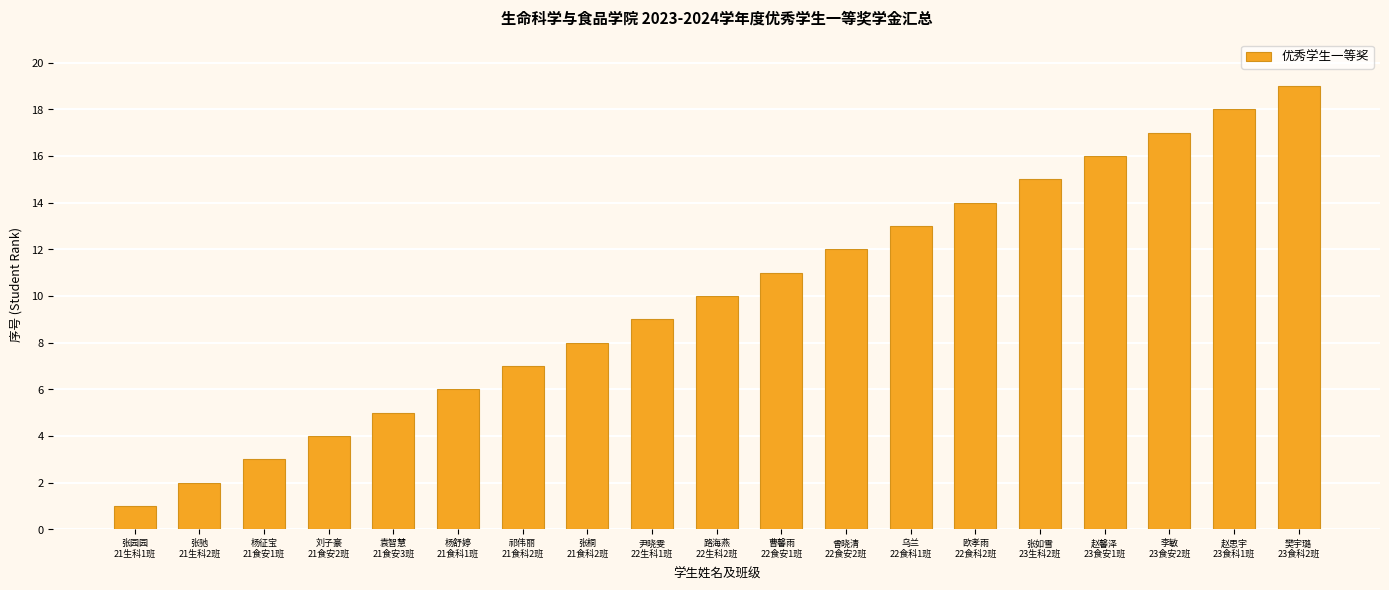

The value at 路海燕
22生科2班 is 18. True or false?

False